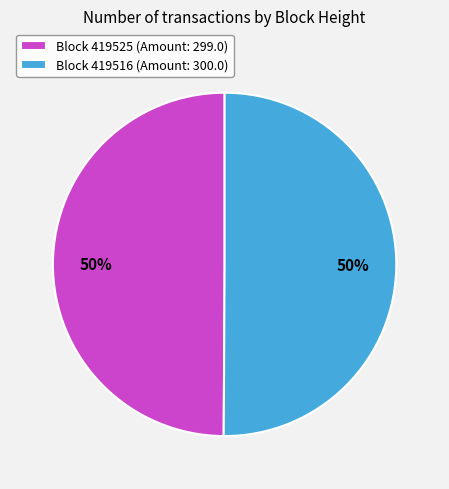

Combined, do Block 419525 (Amount: 299.0) and Block 419516 (Amount: 300.0) account for over 50%?

Yes